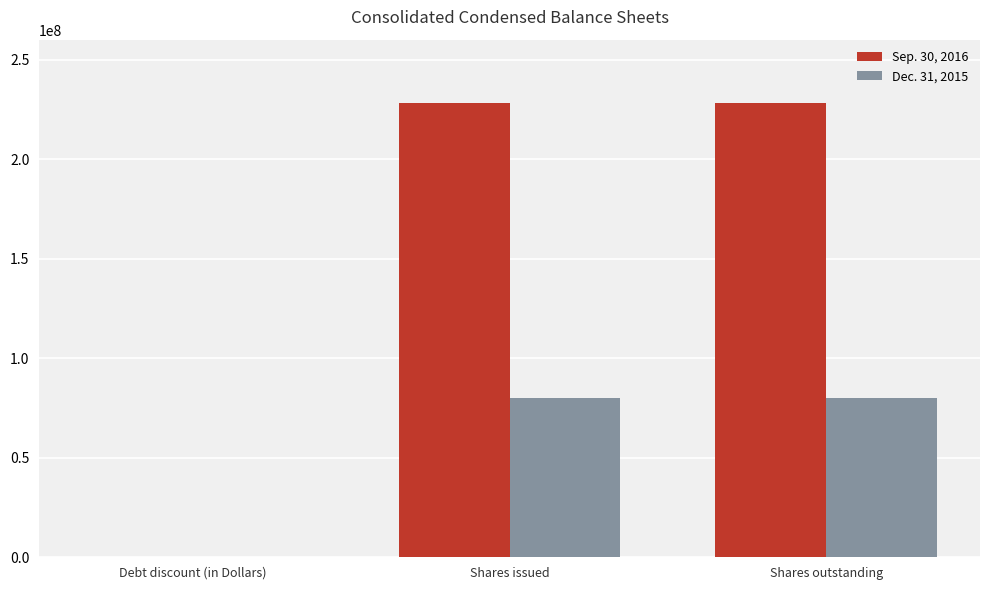

The value of Dec. 31, 2015 at Shares issued is 79770782. True or false?

True